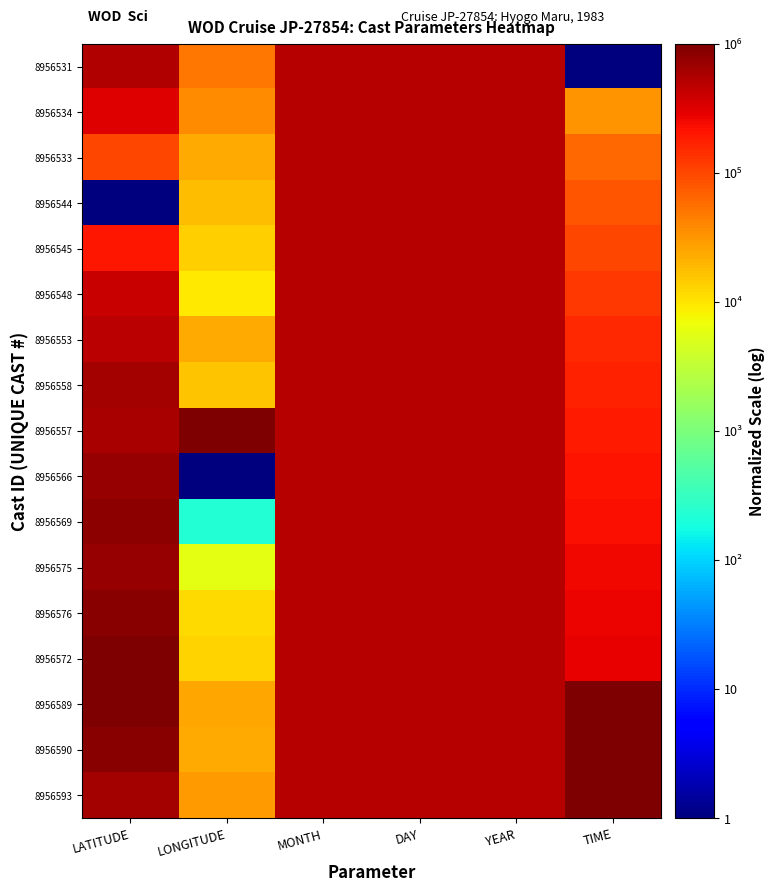

How many distinct data groups are displayed?

17